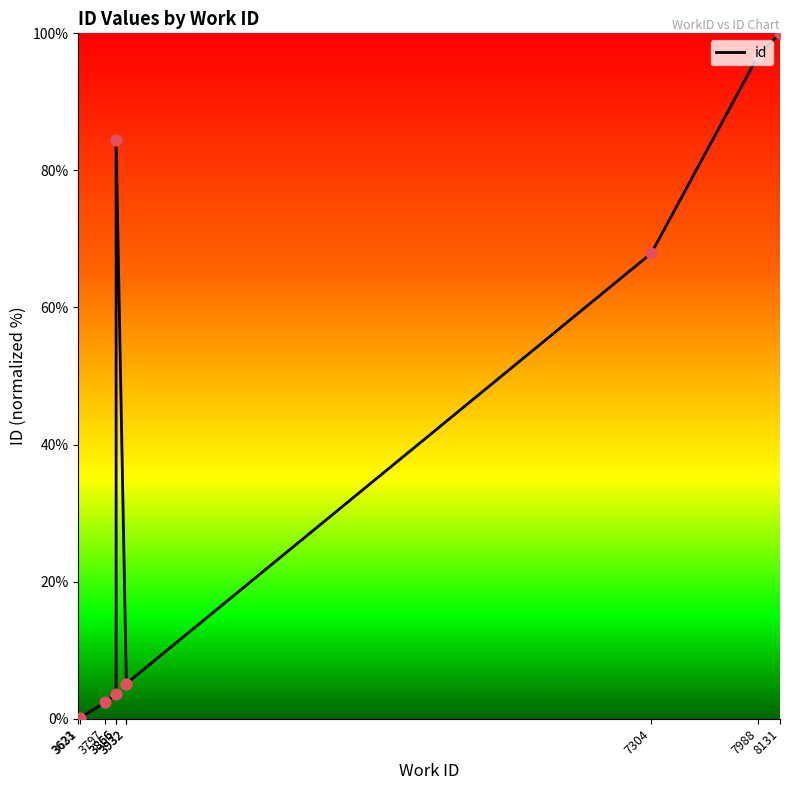

What is the change in value from 3631 to 7988?

+96.5